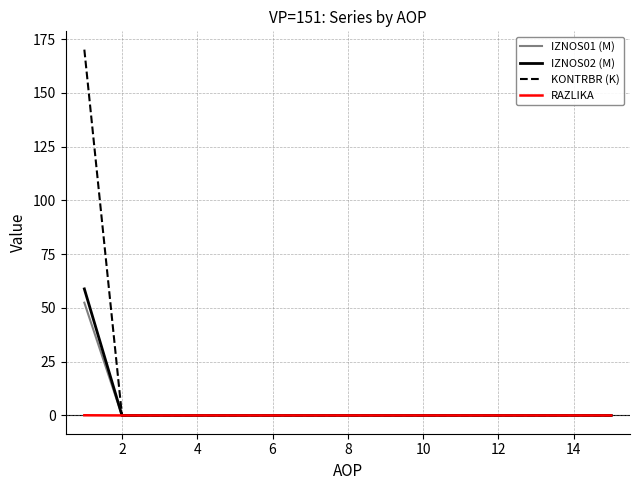

What is the difference between the maximum and minimum values in the IZNOS02 (M) series?

58.8